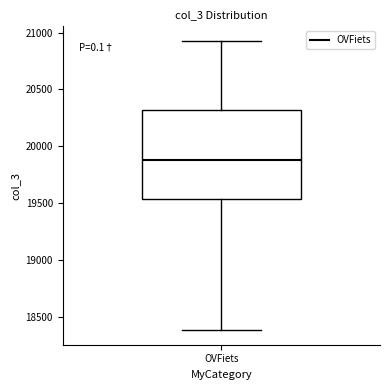

Where does the upper whisker of the box for OVFiets end on the y-axis? The values are not printed on the chart, so give them approximately, as read against the axis.

20950